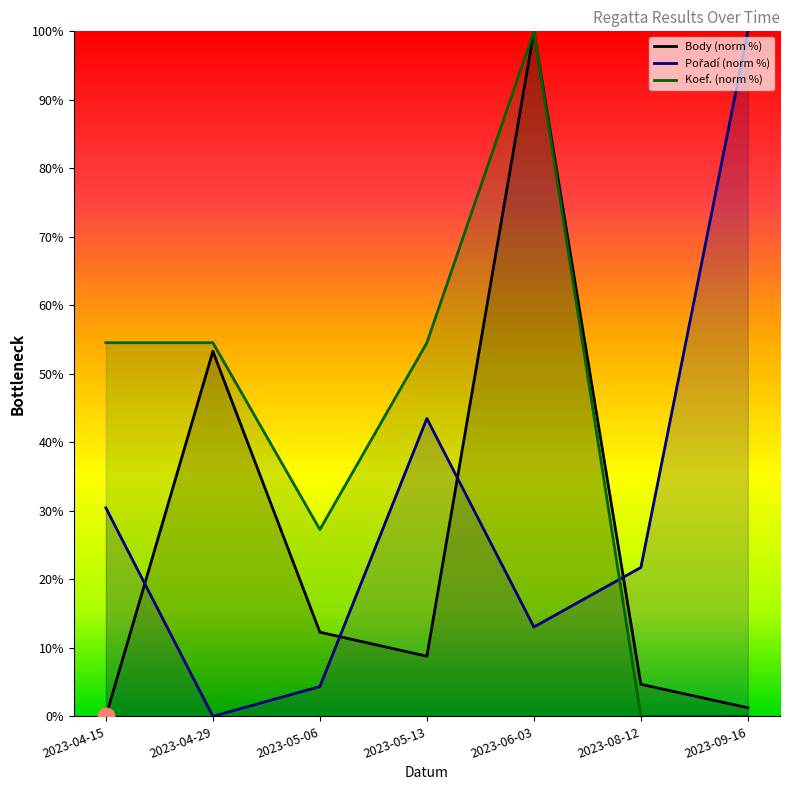

Which series has the largest total across all categories?

Koef. (norm %)